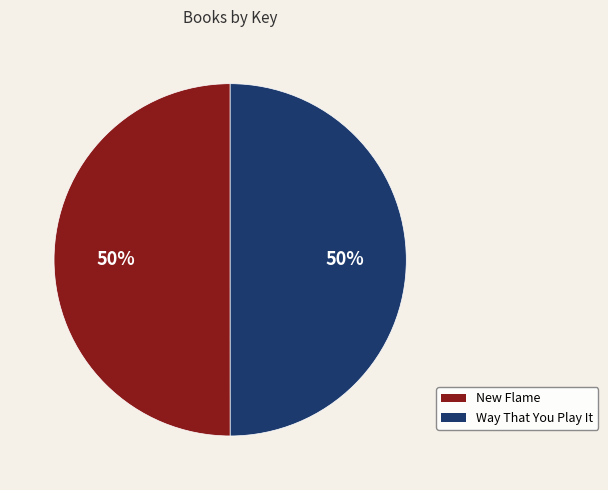

Approximately how many times larger is the value at New Flame compared to Way That You Play It?

1.0